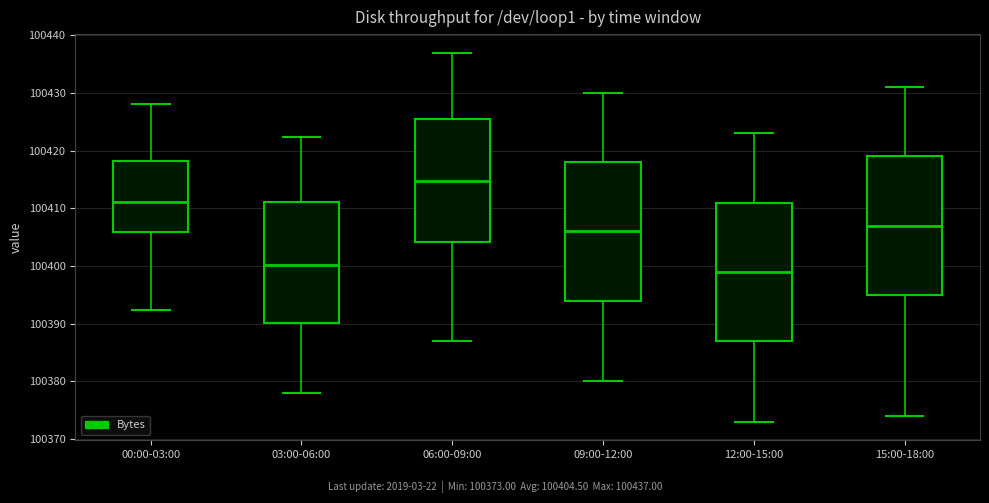

Reading left to right, read every box against the y-axis: the position of its median line, the range the box covers, and the ends of its whiskers. The values are not printed on the chart, so give them approximately, as read against the axis.

00:00-03:00: median 100411, box 100406 to 100418, whiskers 100392 to 100428
03:00-06:00: median 100400, box 100390 to 100411, whiskers 100378 to 100422
06:00-09:00: median 100415, box 100404 to 100426, whiskers 100387 to 100437
09:00-12:00: median 100406, box 100394 to 100418, whiskers 100380 to 100430
12:00-15:00: median 100399, box 100387 to 100411, whiskers 100373 to 100423
15:00-18:00: median 100407, box 100395 to 100419, whiskers 100374 to 100431